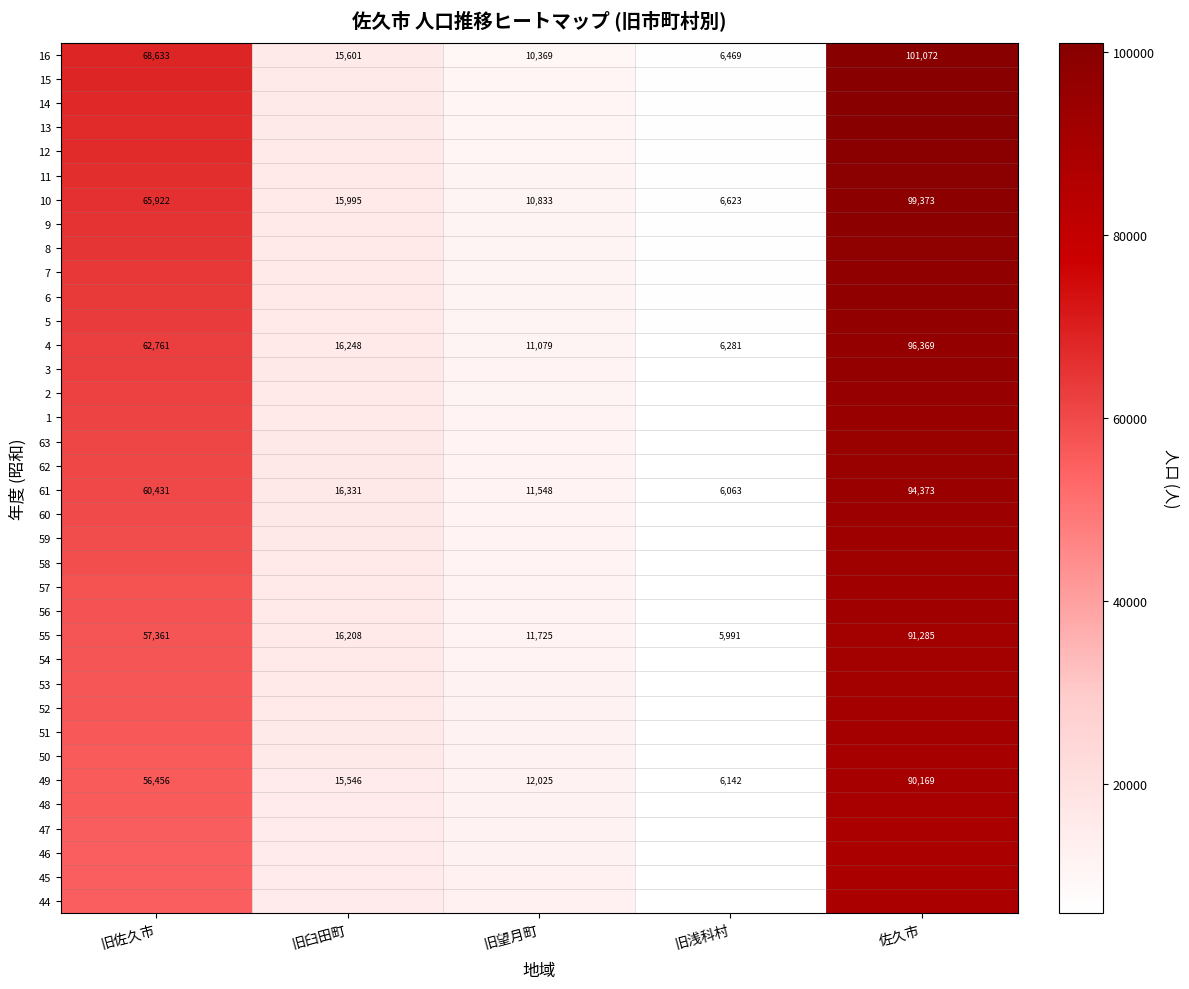

What is the sum of the 16 values at 旧浅科村 and 旧望月町?

16838